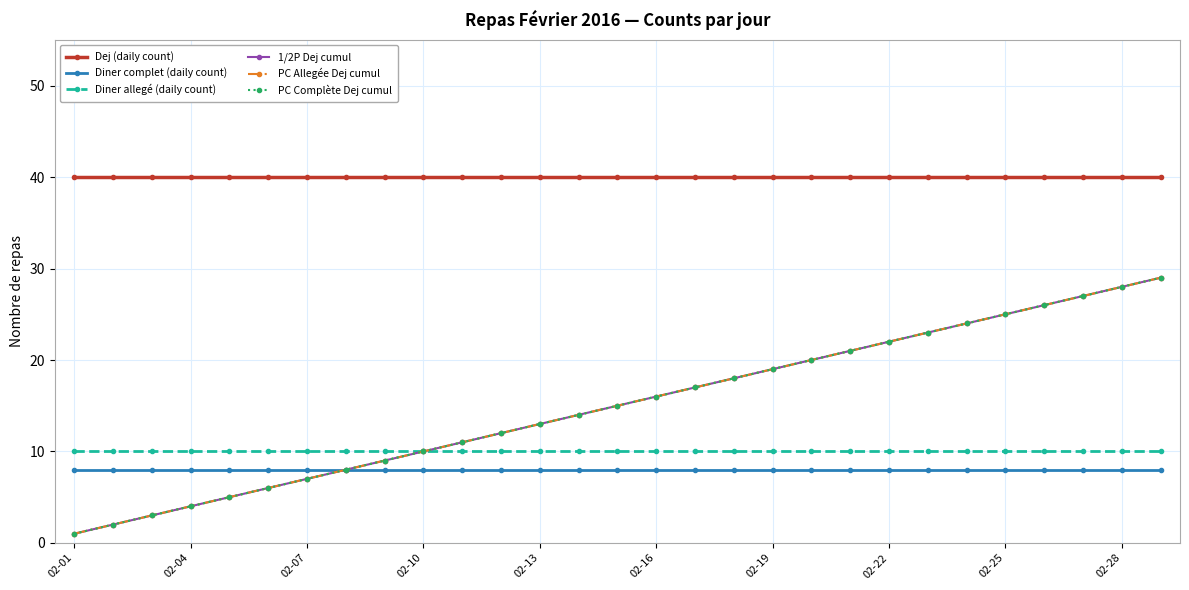

Does the chart have visible grid lines?

Yes